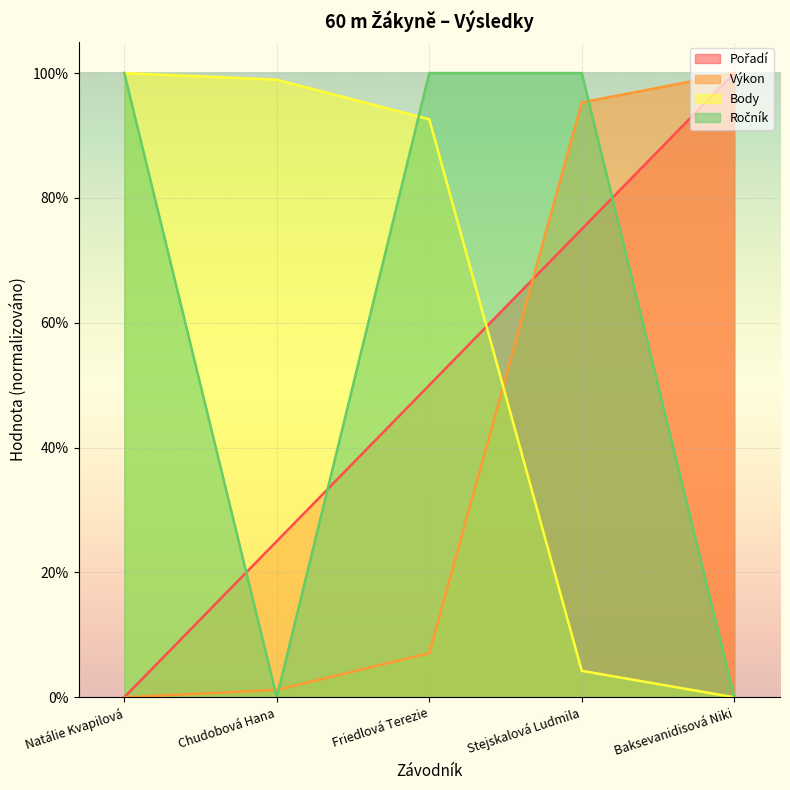

What is the total value across all series at Natálie Kvapilová?

2.0